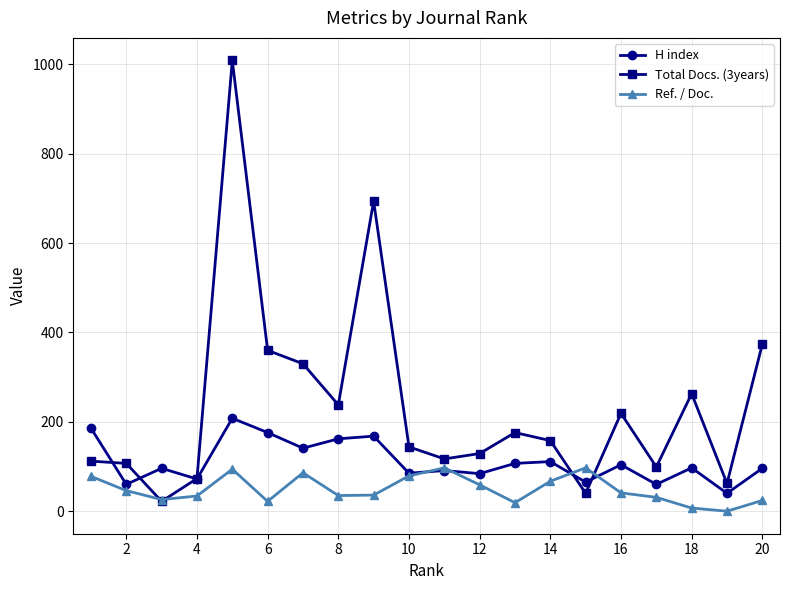

True or false: H index has more than 1 points higher than both neighbors.

True